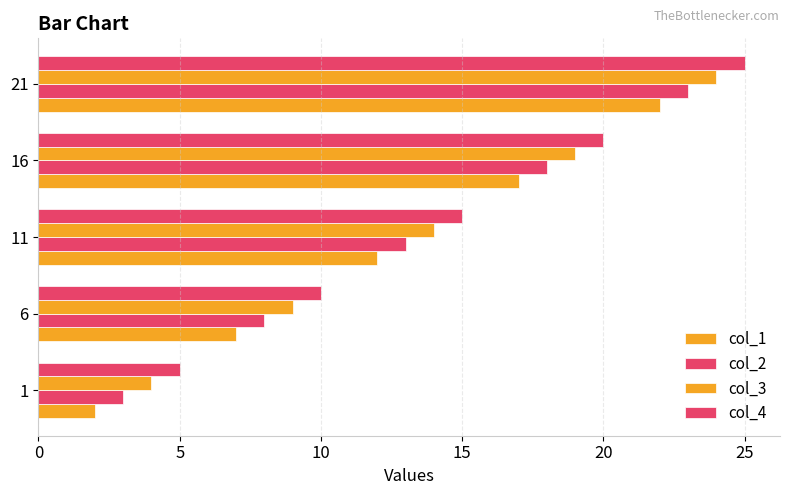

What is the smallest value displayed?

2